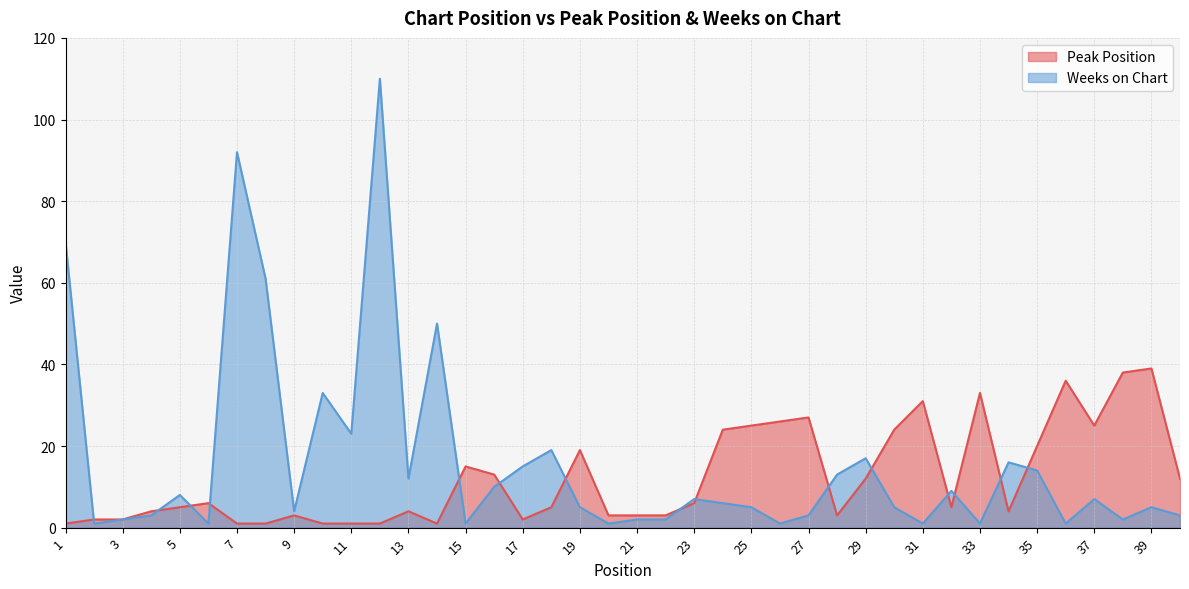

What is the total value across all series at 17?

17